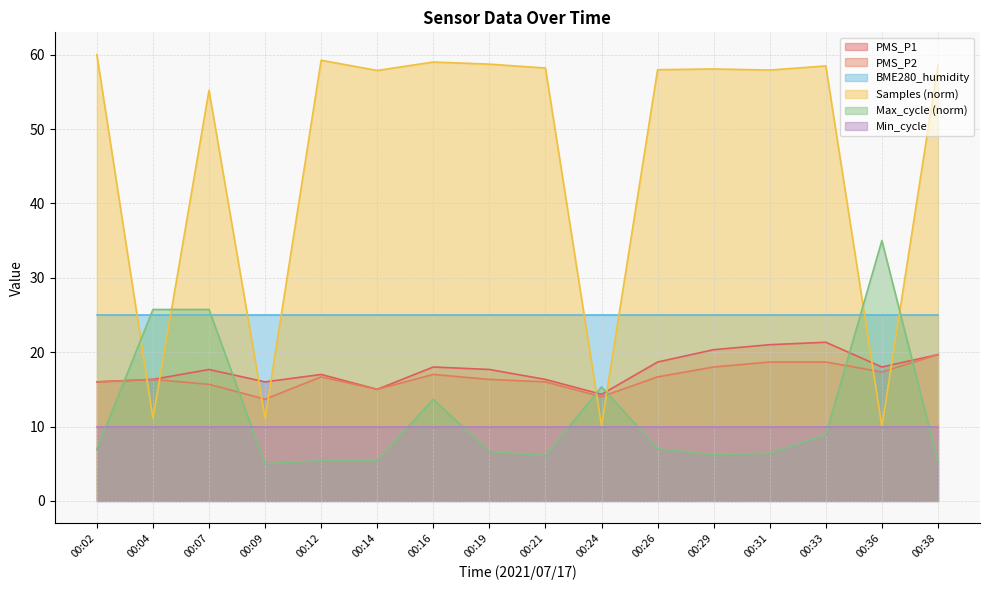

What is the difference between the highest and lowest values at 00:02?

53.1